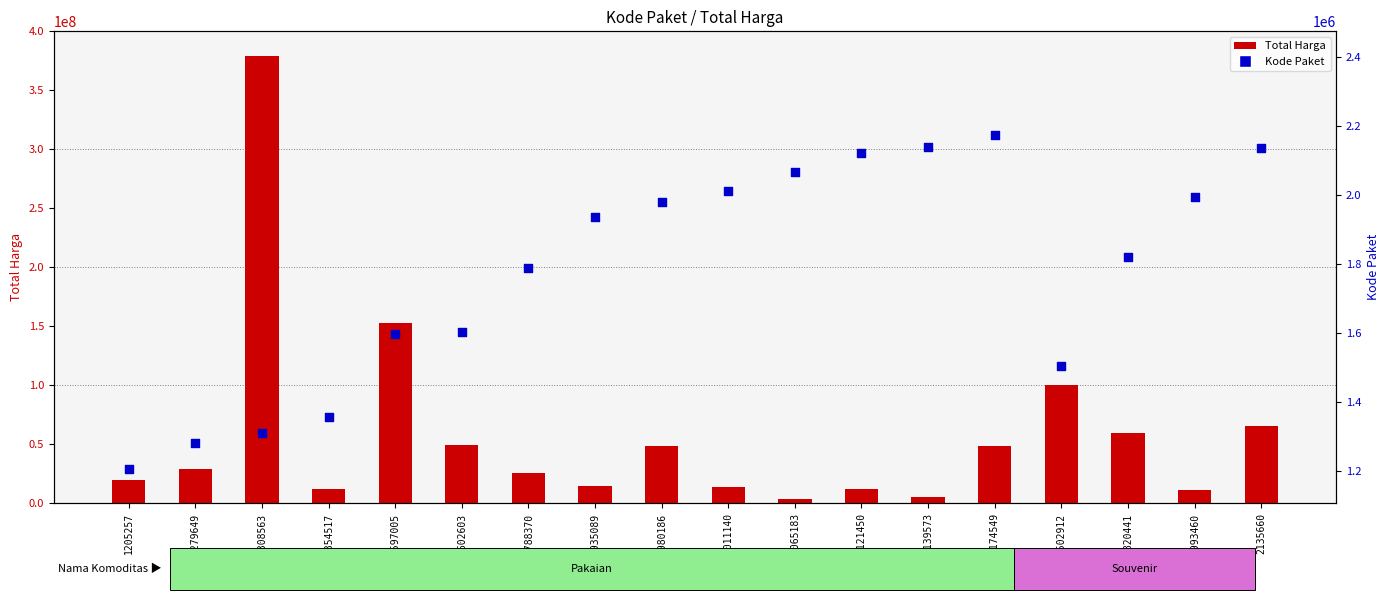

At which category is the sum across all series the highest?

1308563